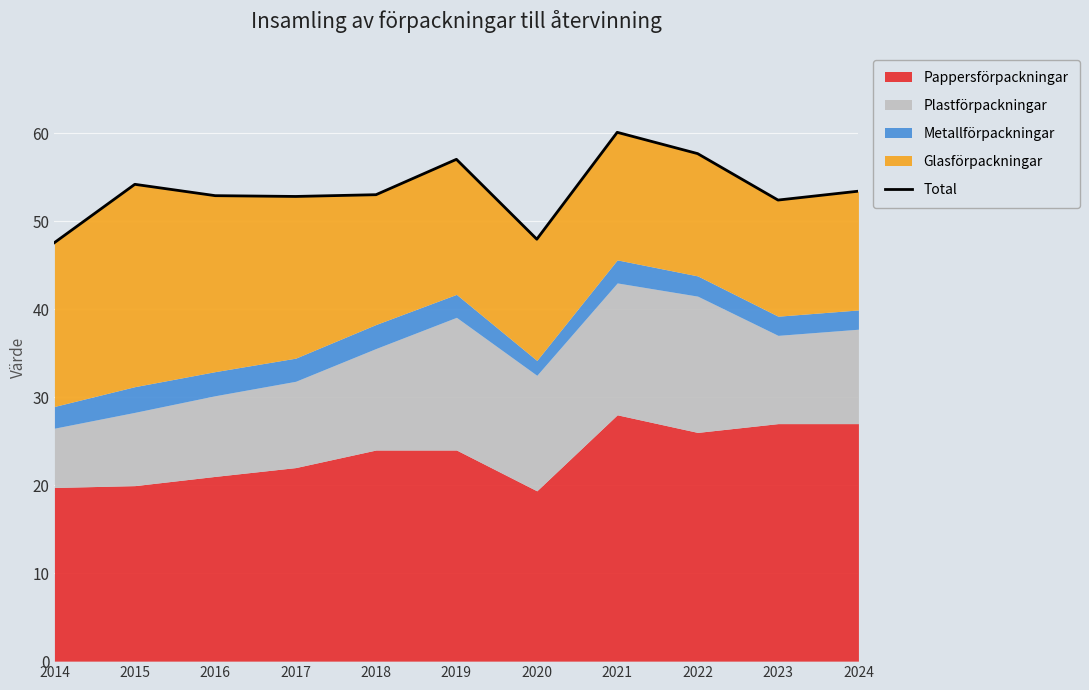

Reading left to right, extract all data points from this chart.

47.6	54.2	52.9	52.8	53.0	57.0	48.0	60.1	57.7	52.4	53.4